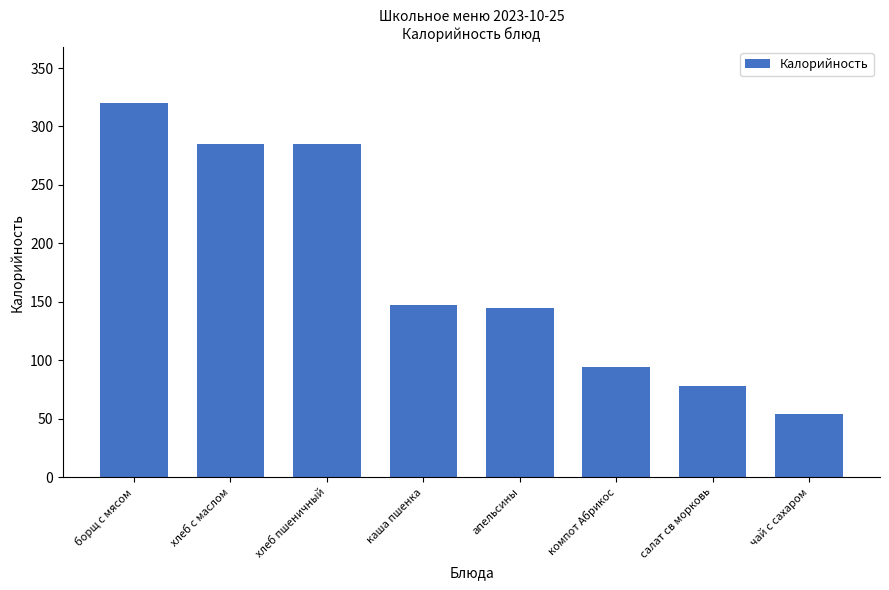

At which category does the chart reach its minimum across all series?

чай с сахаром